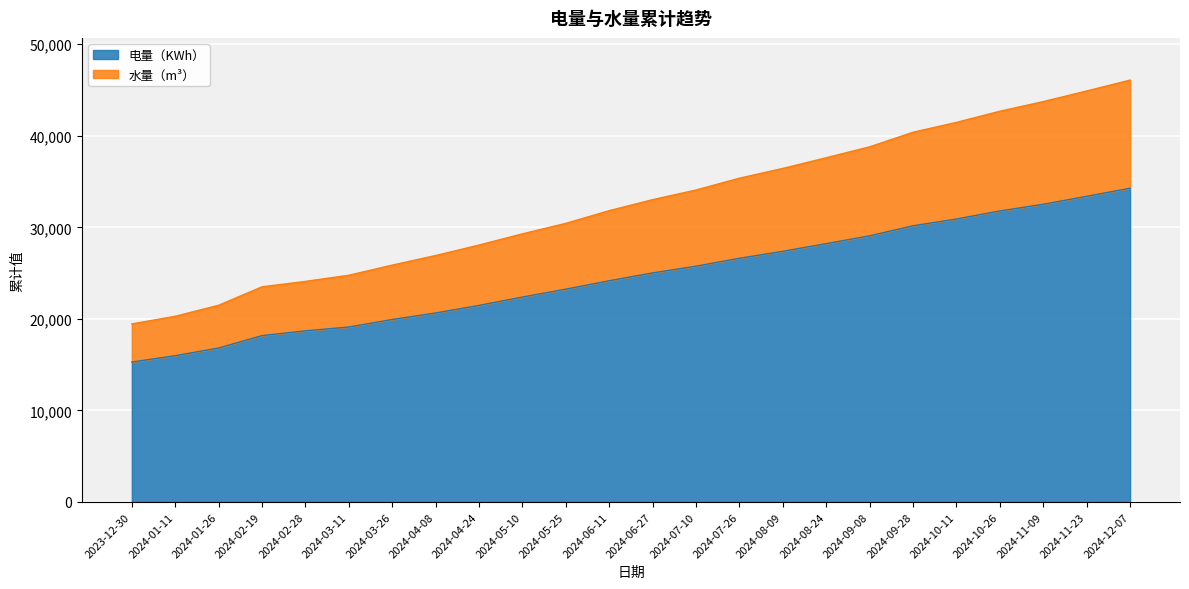

What is the total value across all series at 2024-10-11?

41464.5